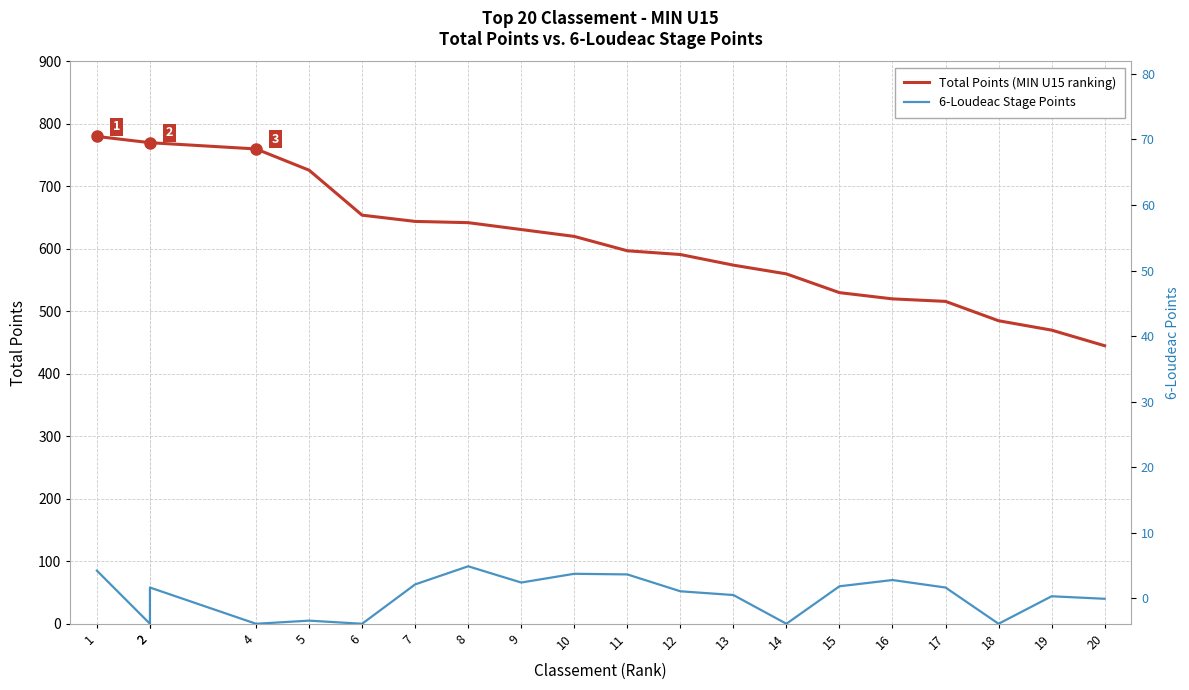

Which category has the lowest value across all series?

2